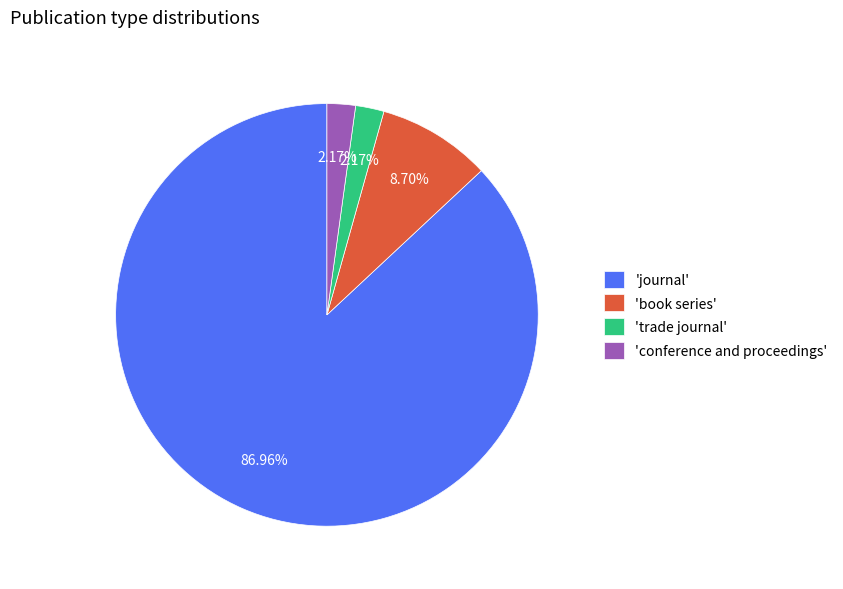

Approximately how many times larger is the value at 'book series' compared to 'conference and proceedings'?

4.0